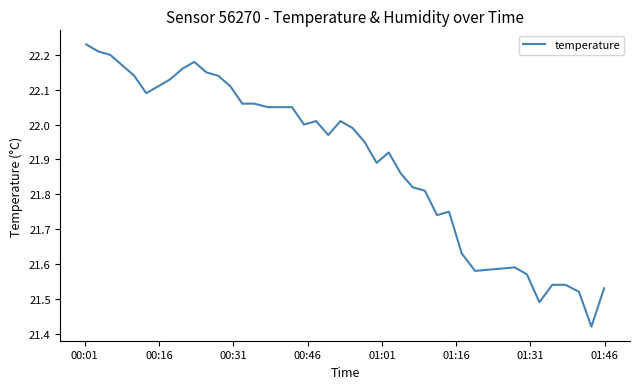

What is the difference between the maximum and minimum values?

0.8